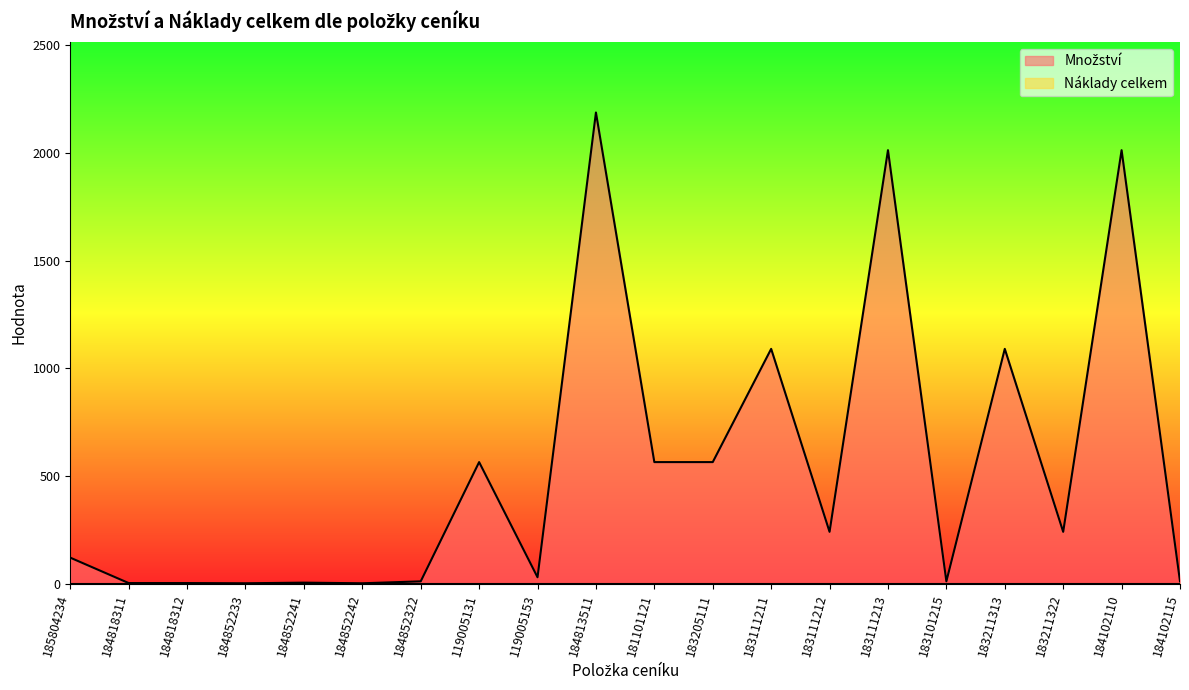

At which label does the data first exceed 240?

119005131